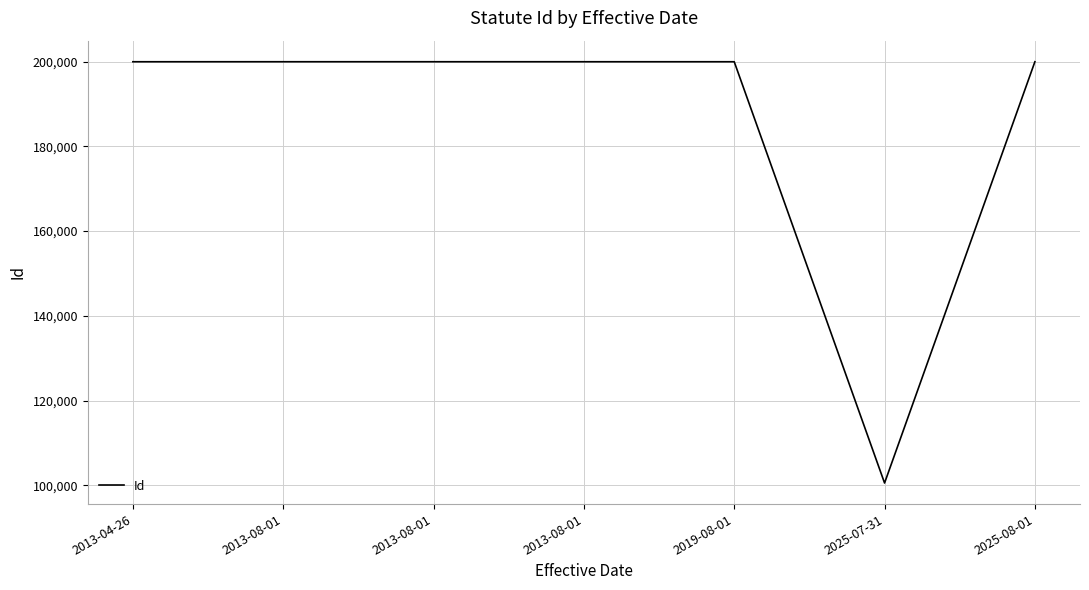

How many categories are shown in the chart?

7